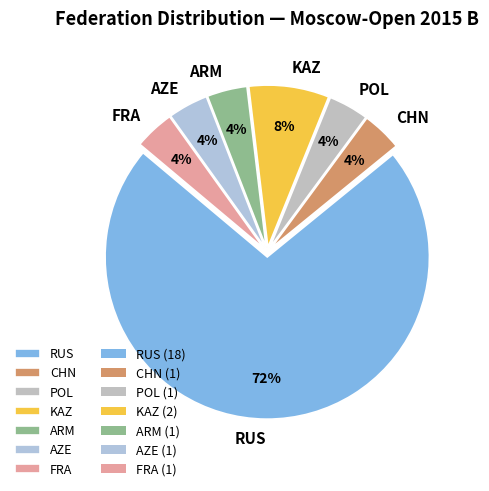

Do FRA and CHN together represent more than half of the pie?

No